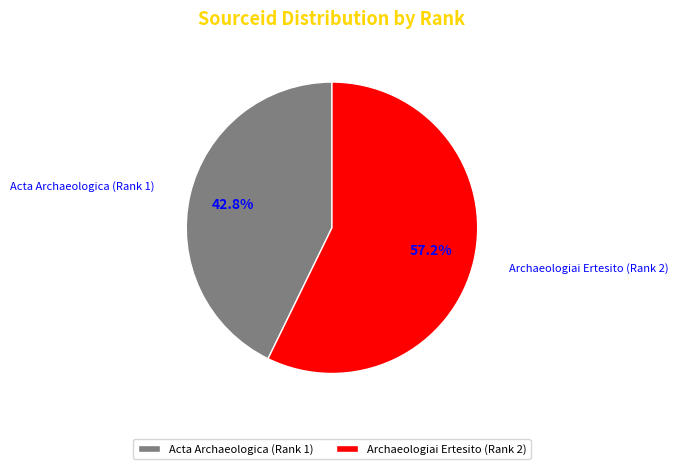

To the nearest percent, what is the difference between the largest and smallest slice percentages?

14%